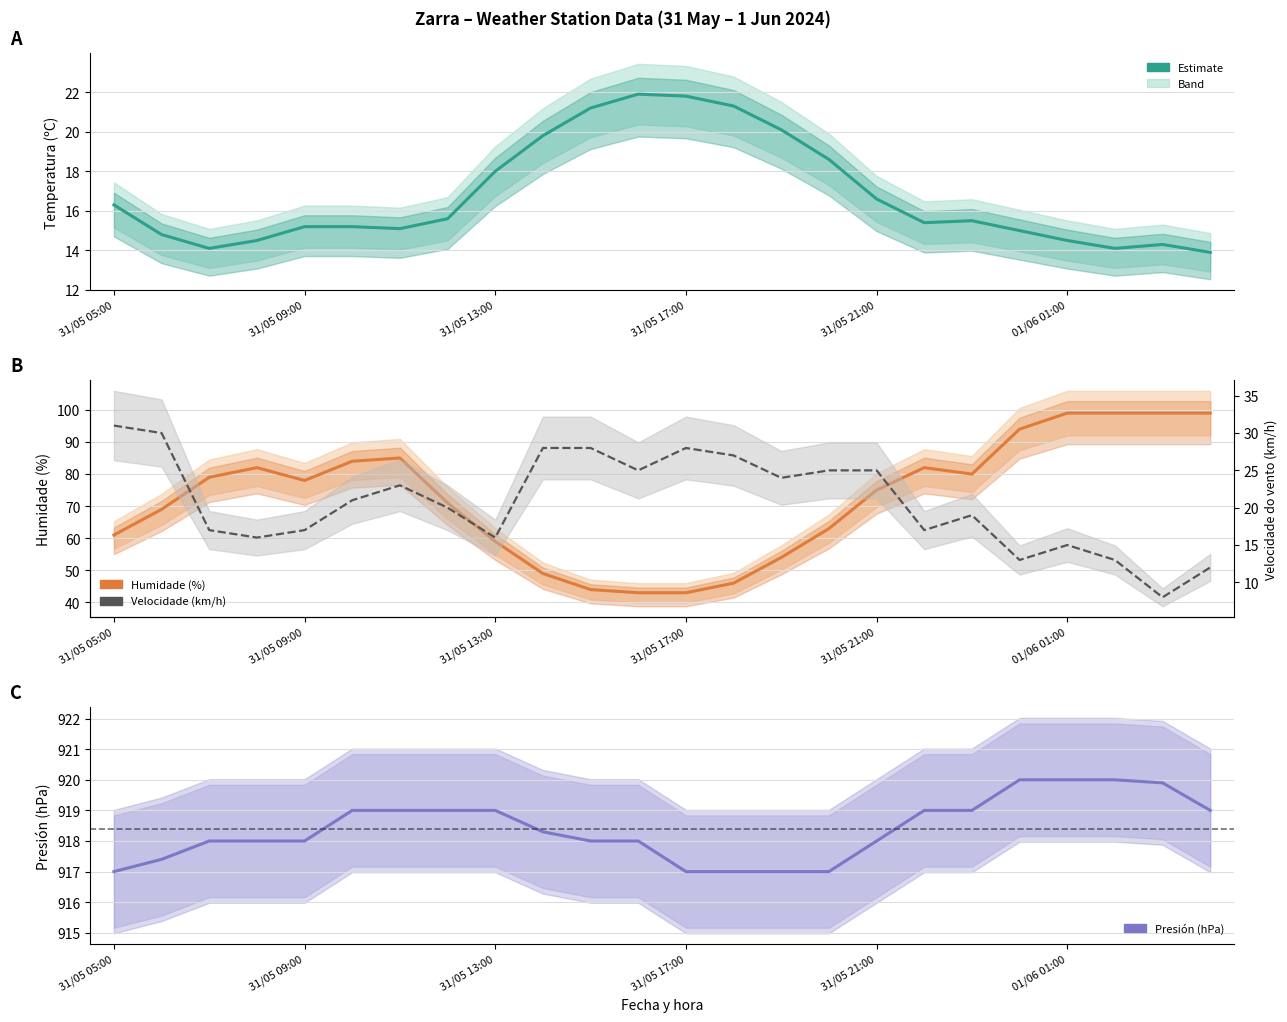

What is the average value of the Presión (hPa) series?

918.4